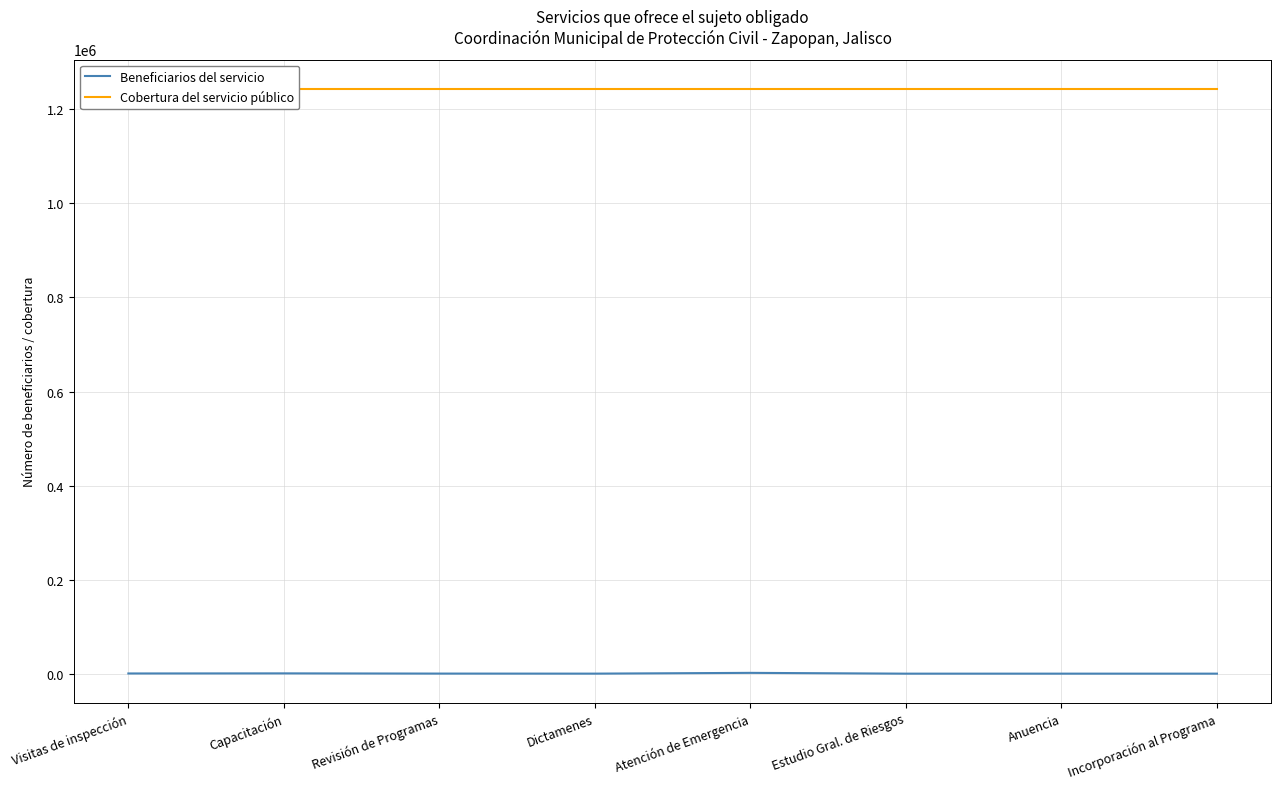

Does the chart display data point markers on the line(s)?

No